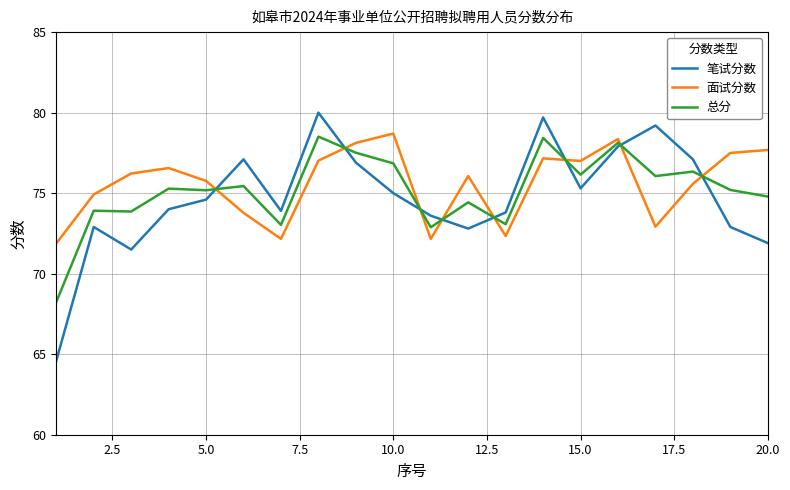

What is the minimum value shown in the chart?

64.6